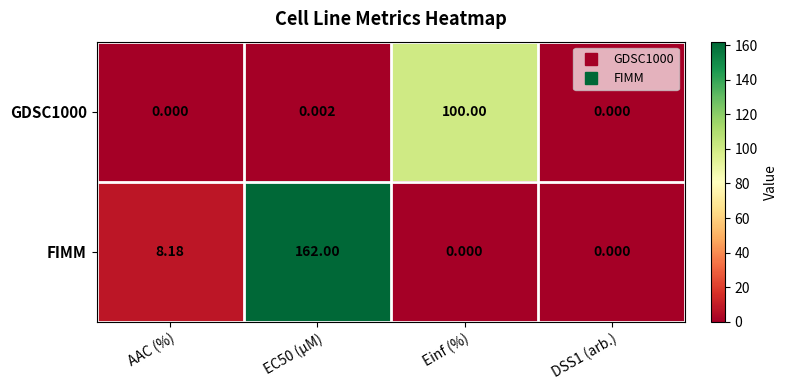

At which label is FIMM closest to 81?

AAC (%)